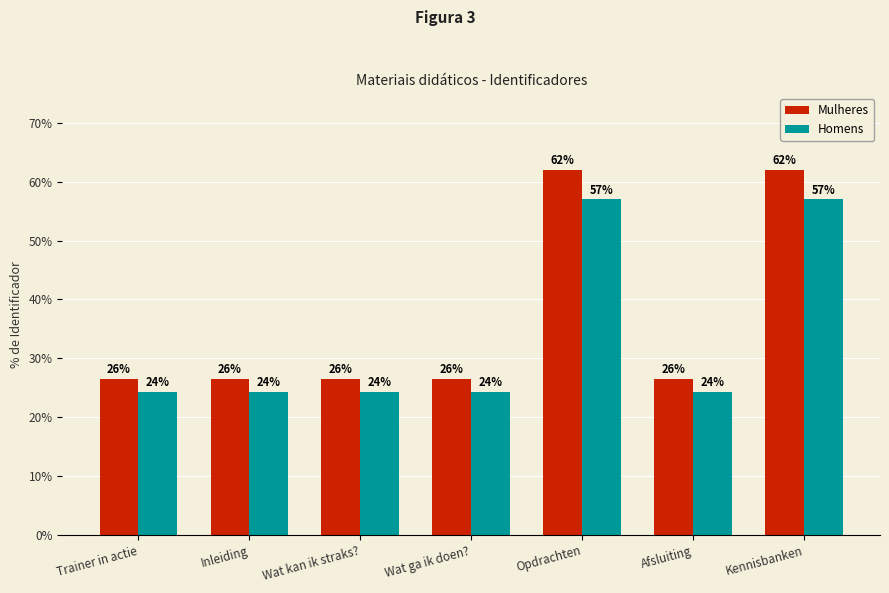

What is the lowest value of the Homens series?

24.3